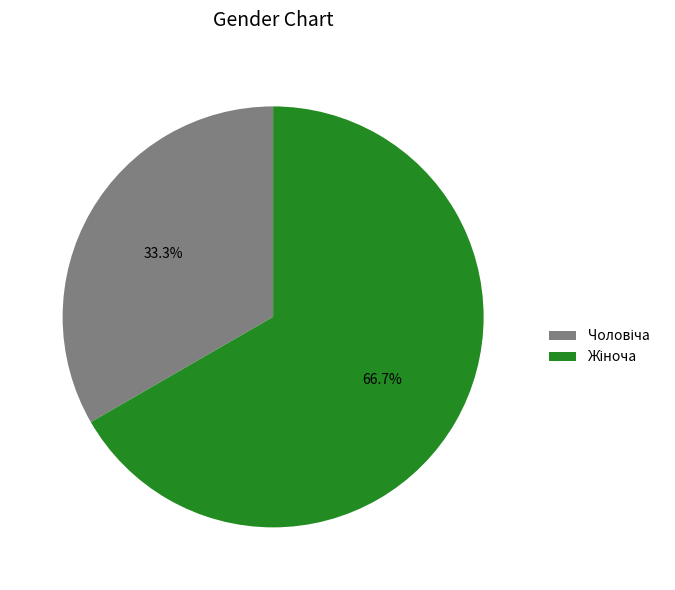

Is there any slice that represents more than half of the pie?

Yes